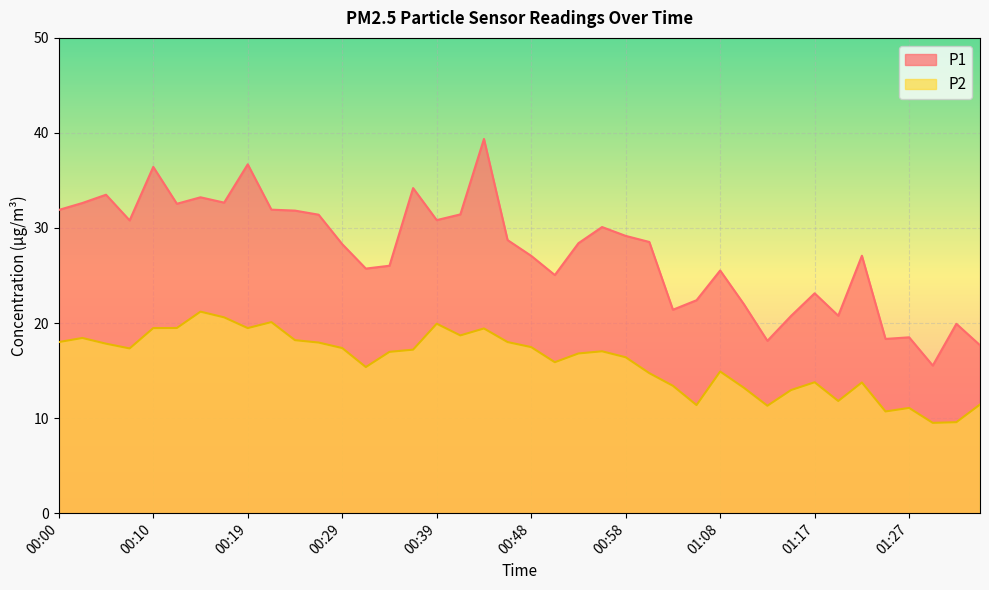

Is the value of P2 at 00:53 greater than the value of P1 at 01:15?

No